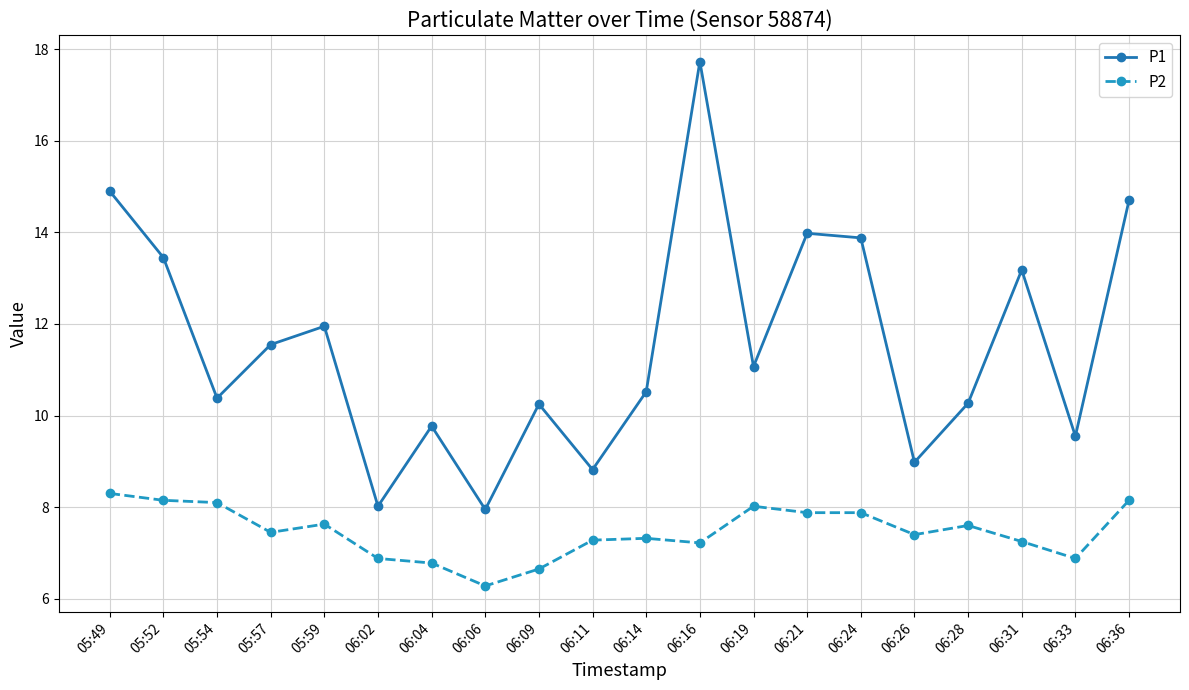

What is the sum of the P1 values at 06:21 and 05:57?

25.5